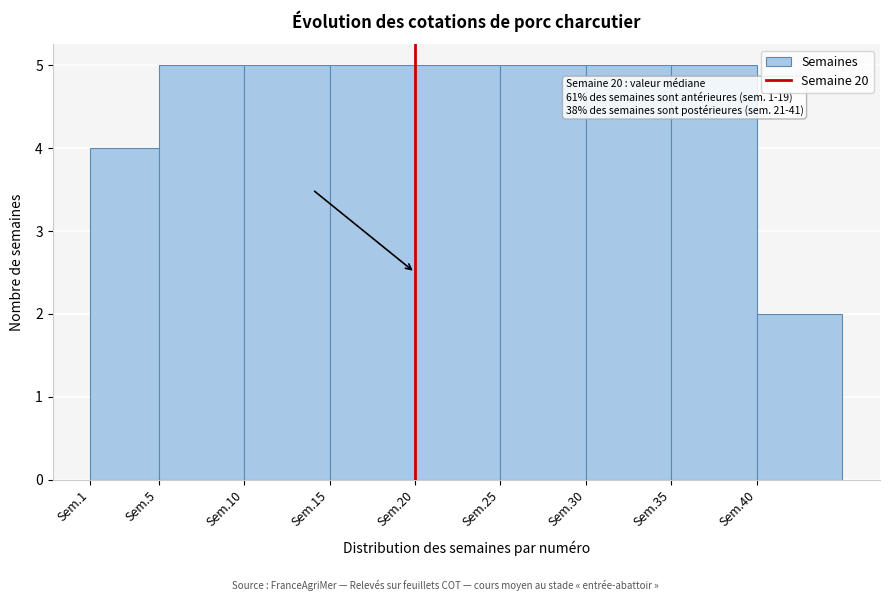

Reading right to left, what are all the values shown in this chart?

Sem.40=2	Sem.35=5	Sem.30=5	Sem.25=5	Sem.20=5	Sem.15=5	Sem.10=5	Sem.5=5	Sem.1=4